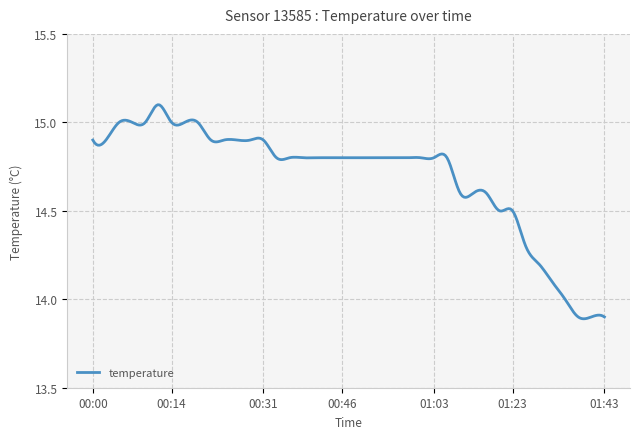

What is the label of the 12th point from the right?

01:13